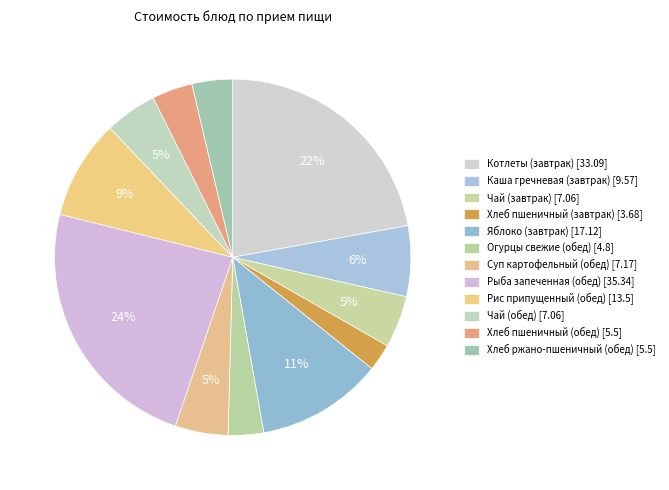

To the nearest percent, what is the difference between the Котлеты (завтрак) and Чай (завтрак) slice percentages?

17%